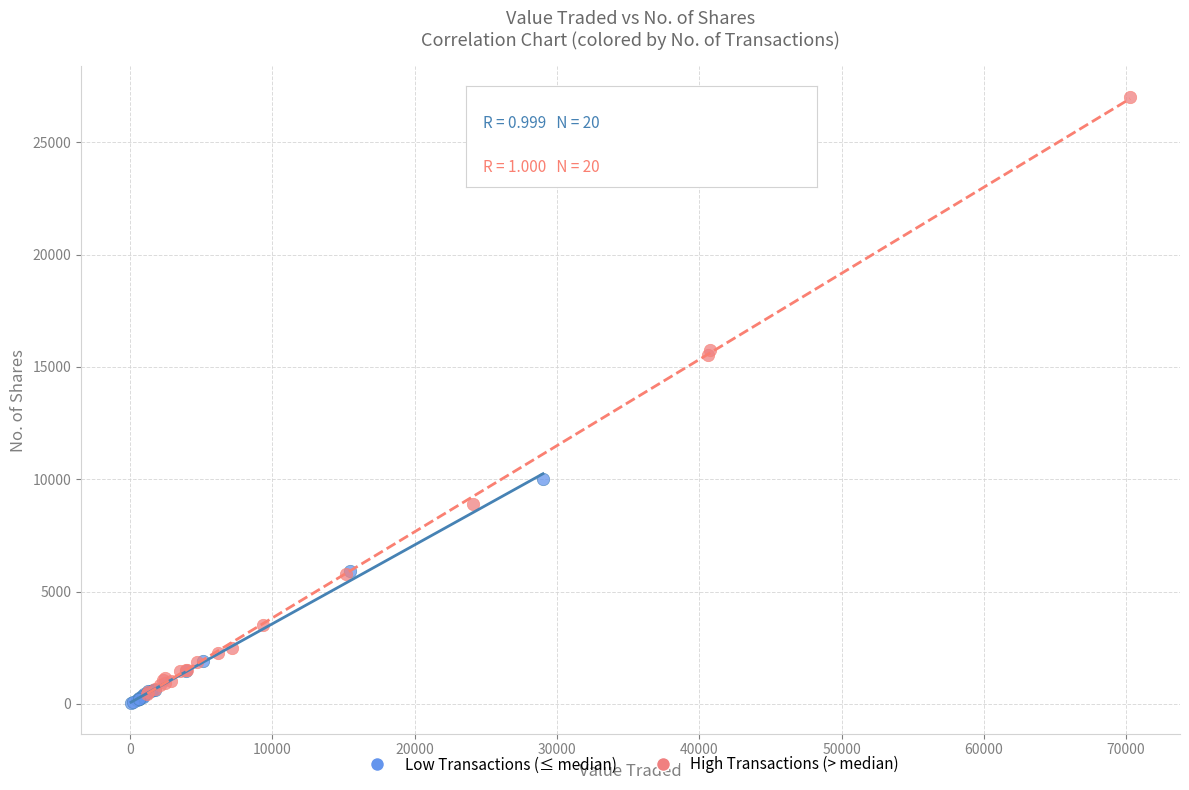

Which series contains the lowest Y value?

Low Transactions (≤ median)